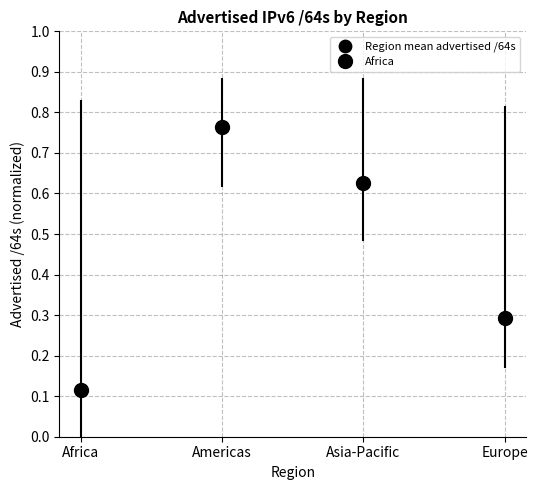

What is the average Y value?

0.4